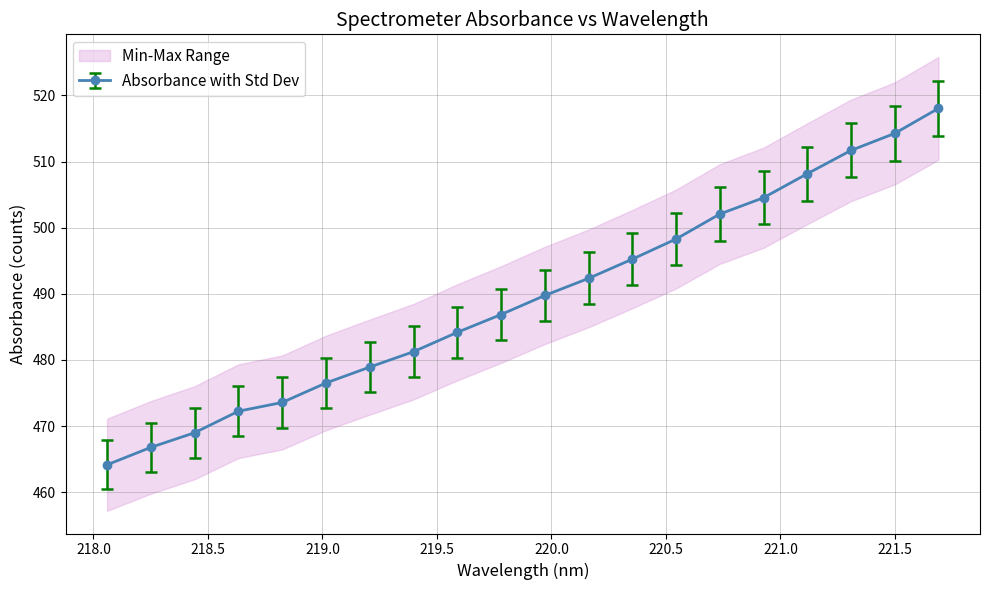

What is the lowest value of the Absorbance with Std Dev series?

464.1